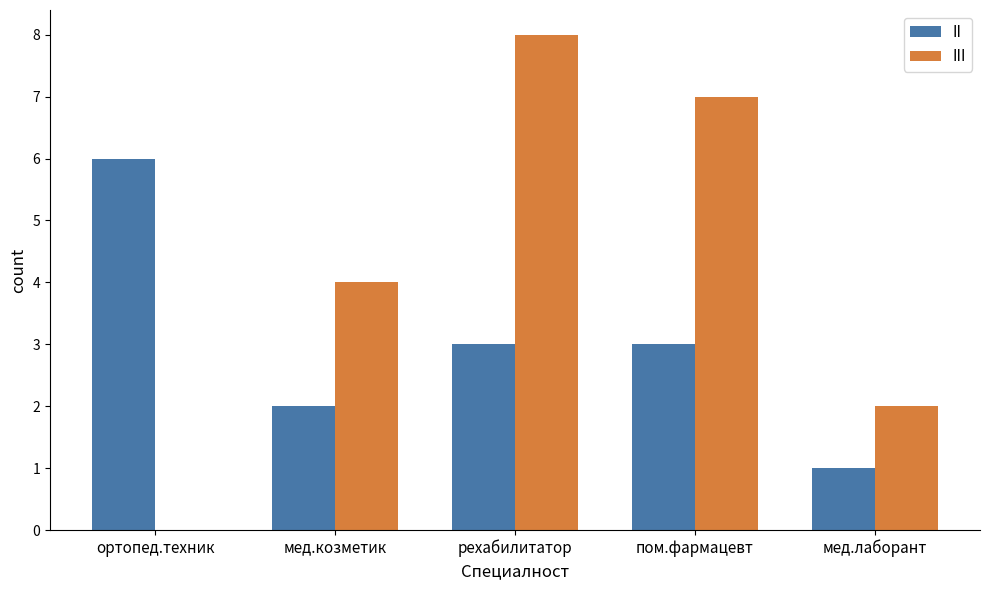

Is it true that III equals 5 at рехабилитатор?

False